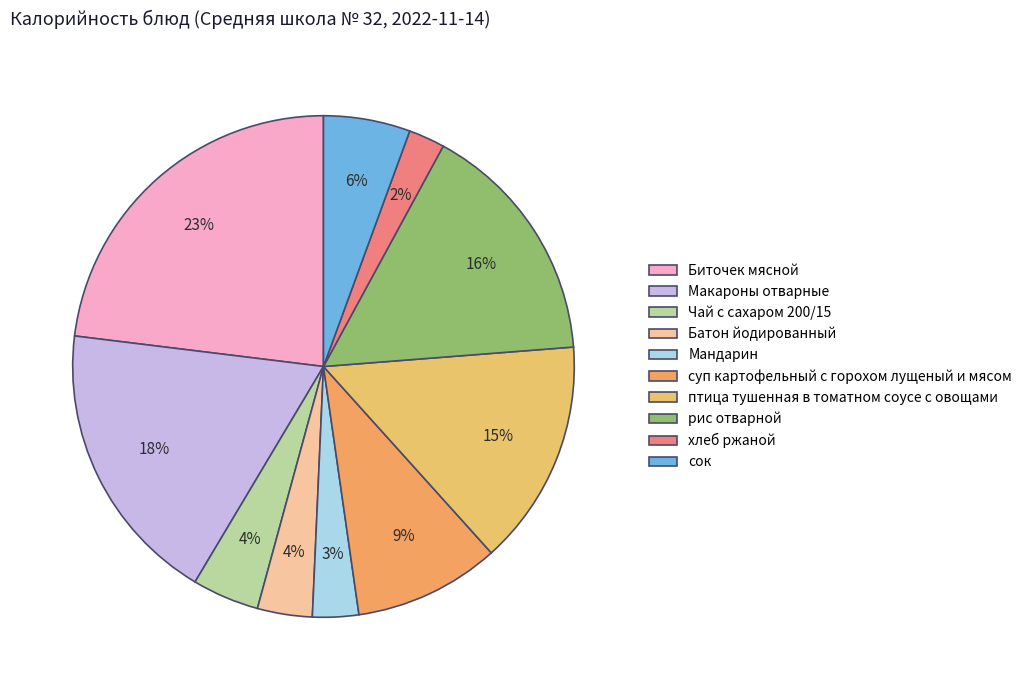

Which slice is the smallest?

хлеб ржаной